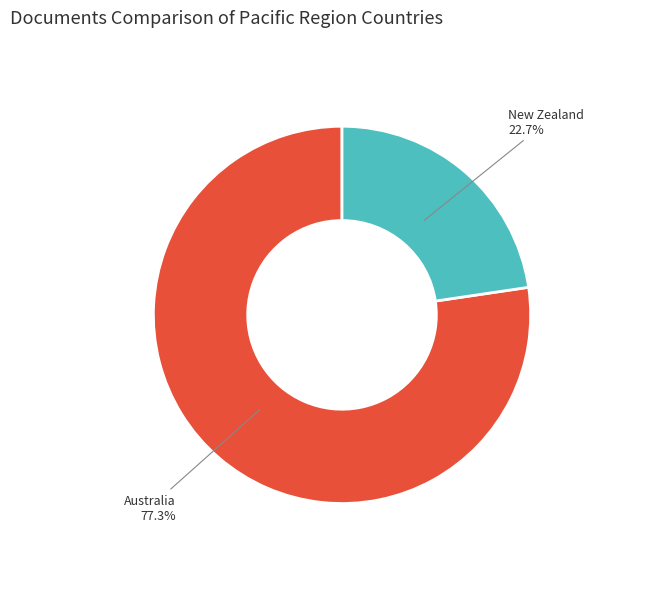

Is there a majority slice in this chart?

Yes